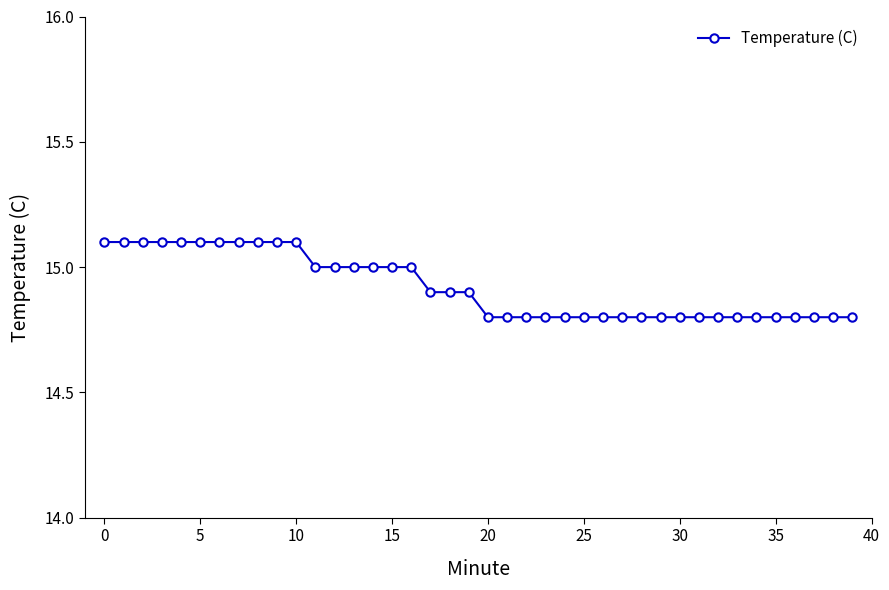

What is the smallest value displayed?

14.8